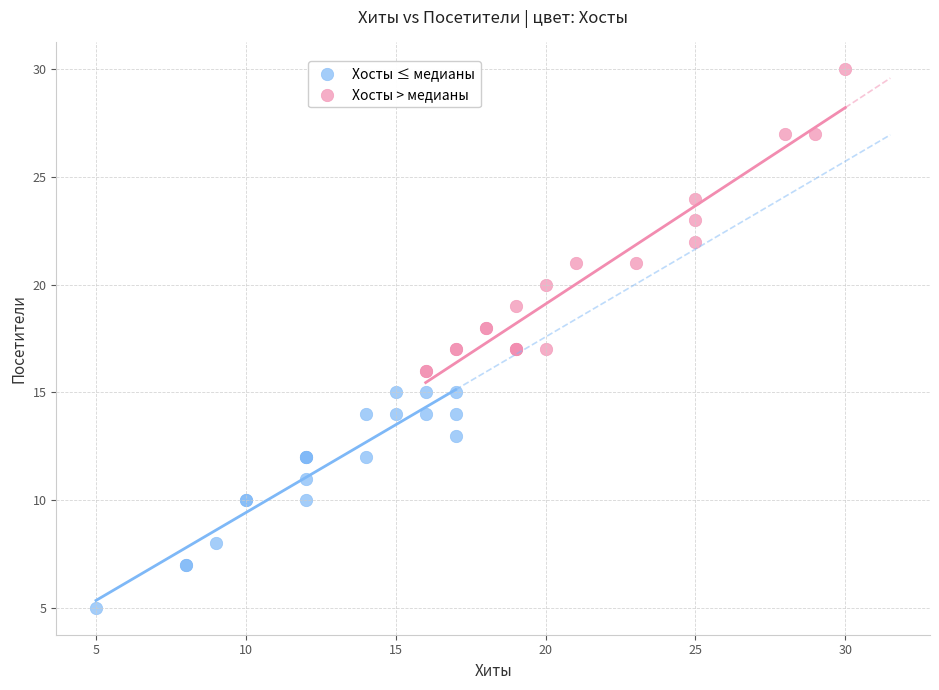

Which series reaches the minimum Y coordinate?

Хосты ≤ медианы